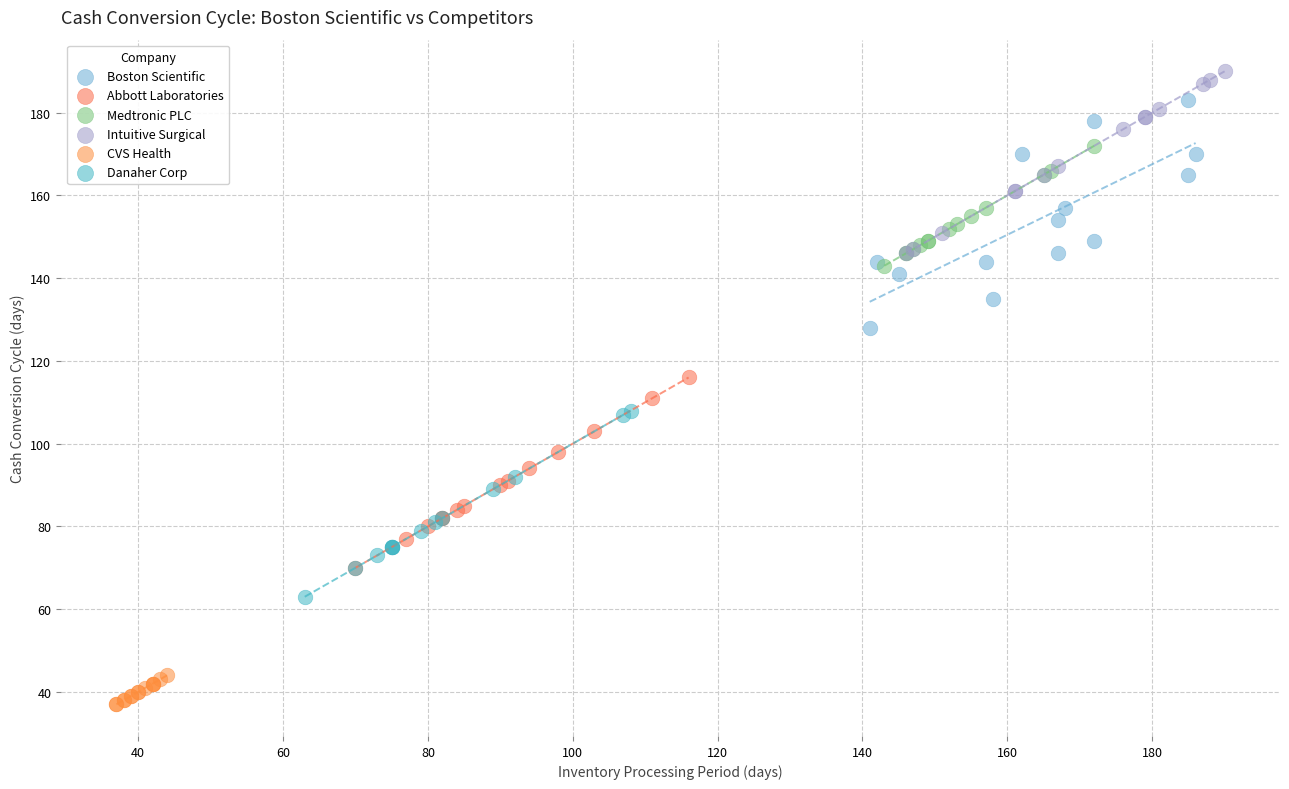

Which series contains the highest Y value?

Intuitive Surgical